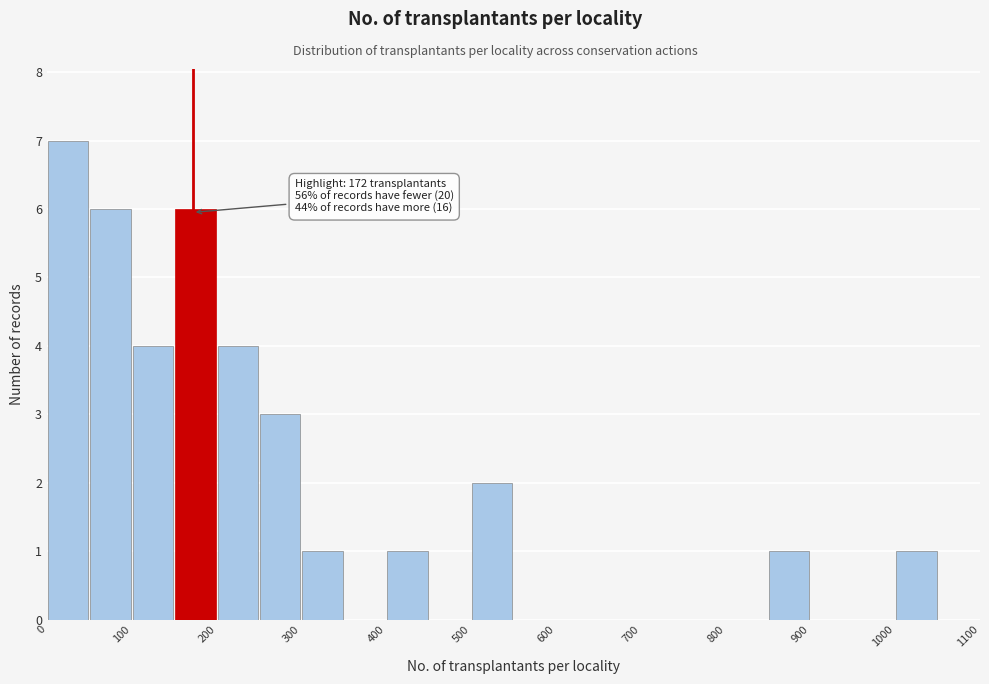

Over which range of the x-axis is the bar tallest?

0 to 50